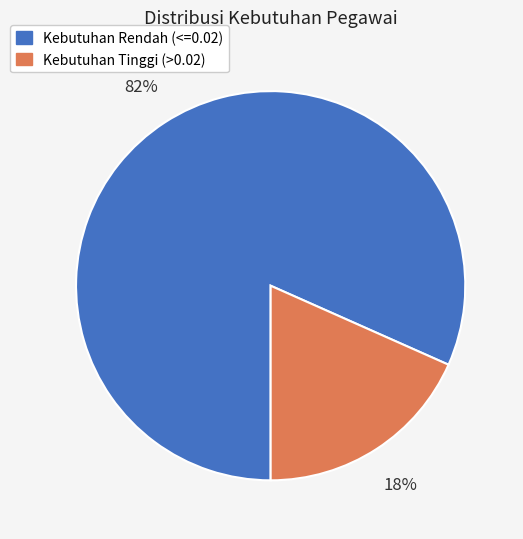

To the nearest percent, what is the average slice percentage?

50%